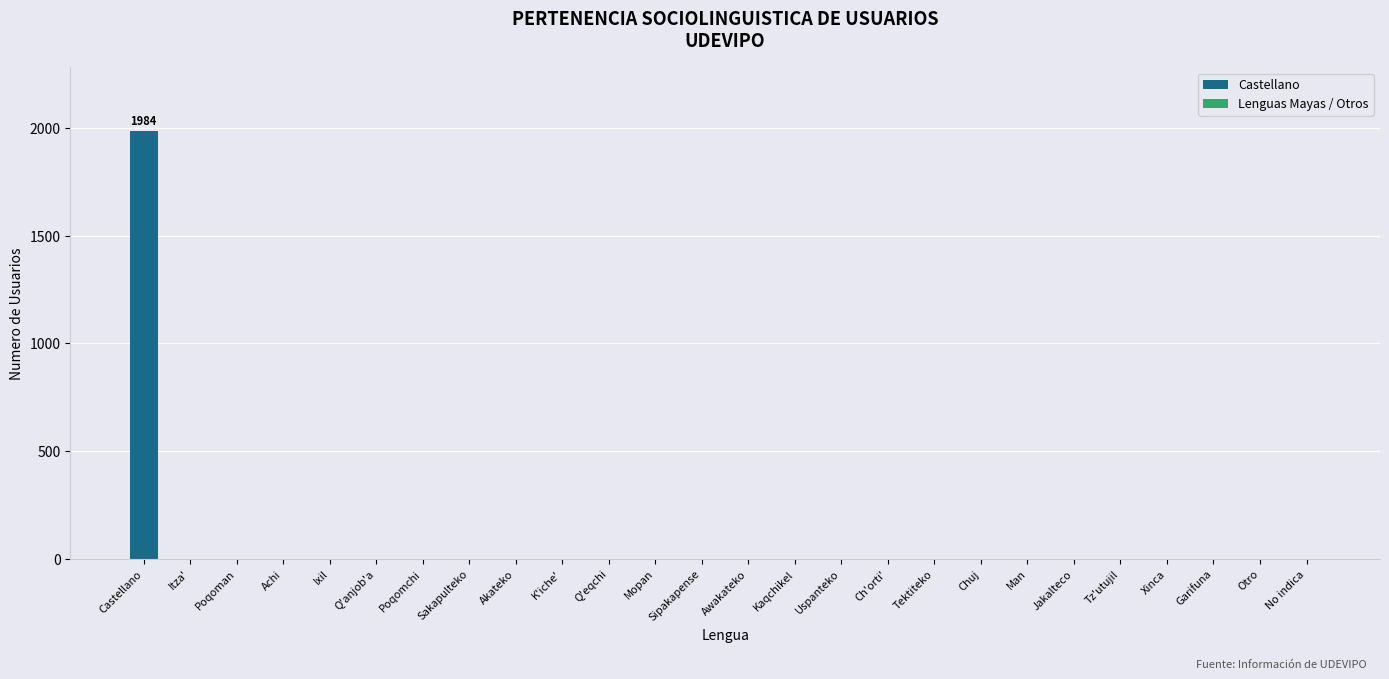

What is the sum of all values?

1984